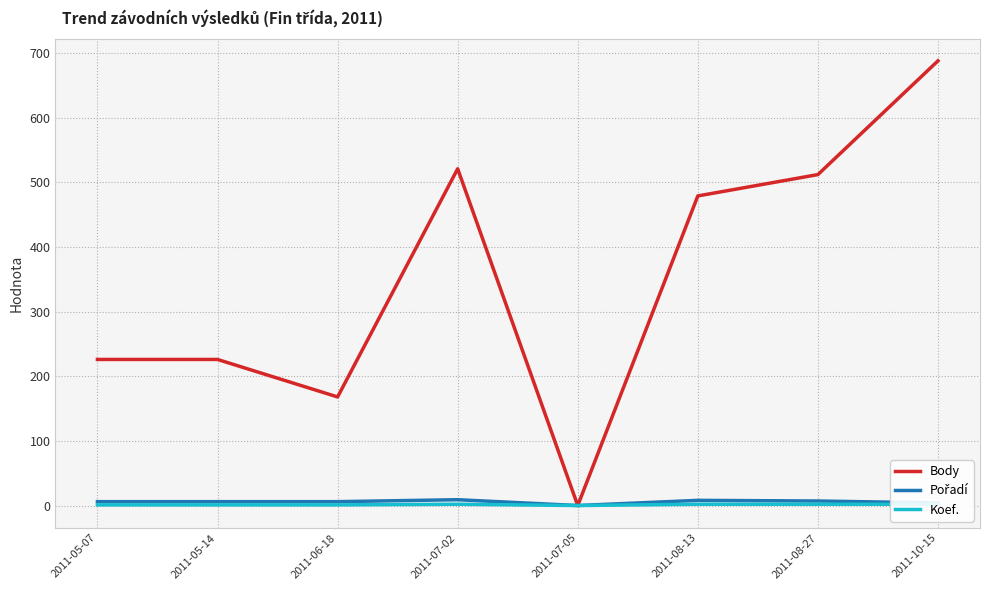

At how many categories does at least one series exceed 50?

7